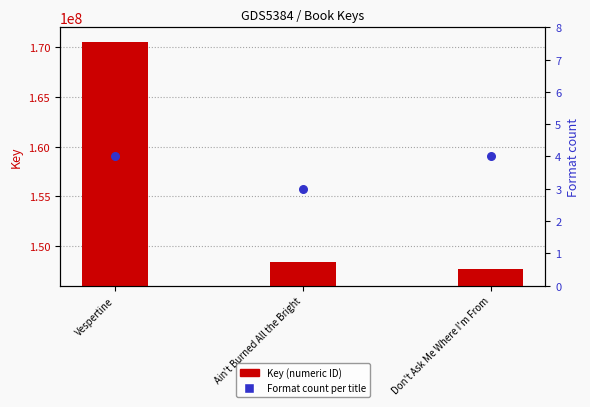

What is the total value across all series at Vespertine?

170523095